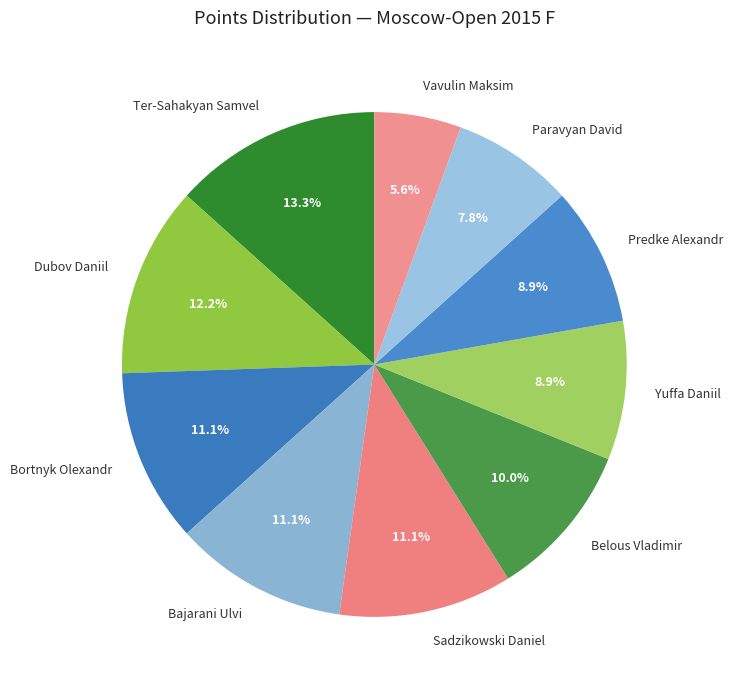

Which has a higher value, Sadzikowski Daniel or Vavulin Maksim?

Sadzikowski Daniel